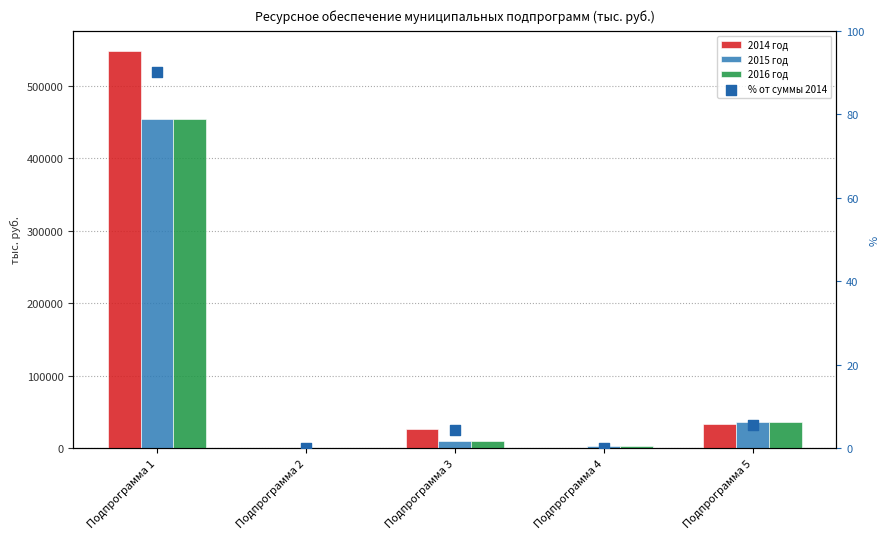

What are all the series names shown in the legend?

2014 год, 2015 год, 2016 год, % от суммы 2014